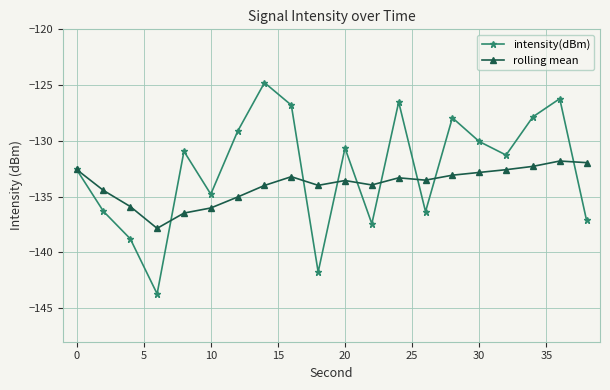

What is the maximum value for intensity(dBm)?

-124.8